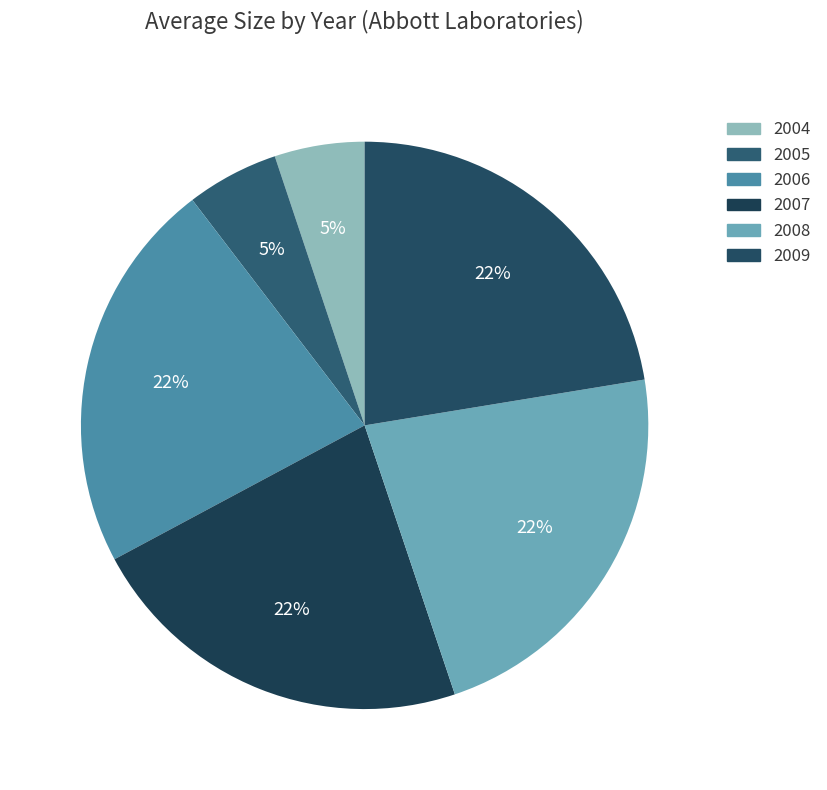

Does 2005 represent more than half of the total?

No